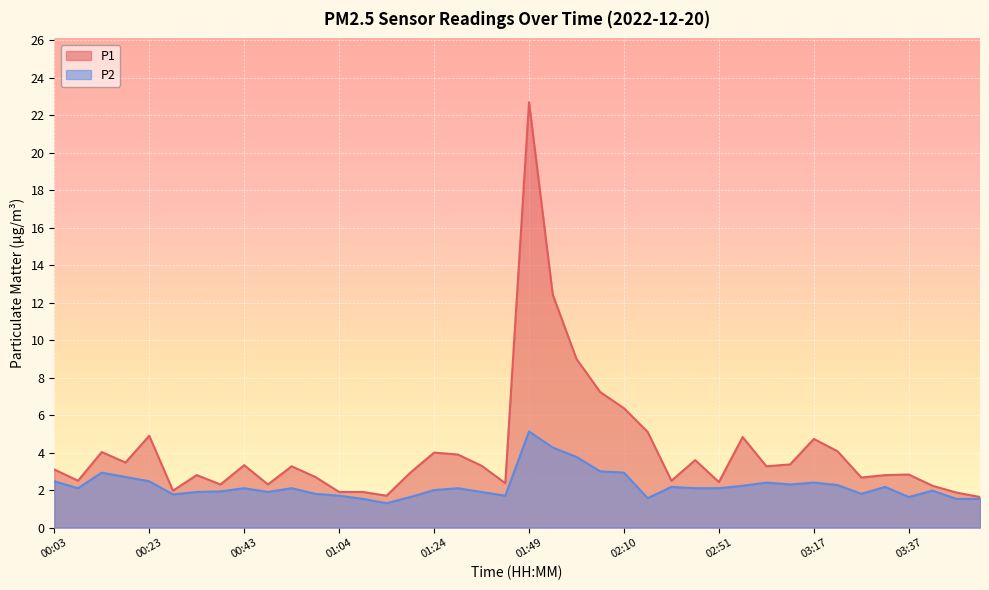

Which series has the largest range (max minus min)?

P1